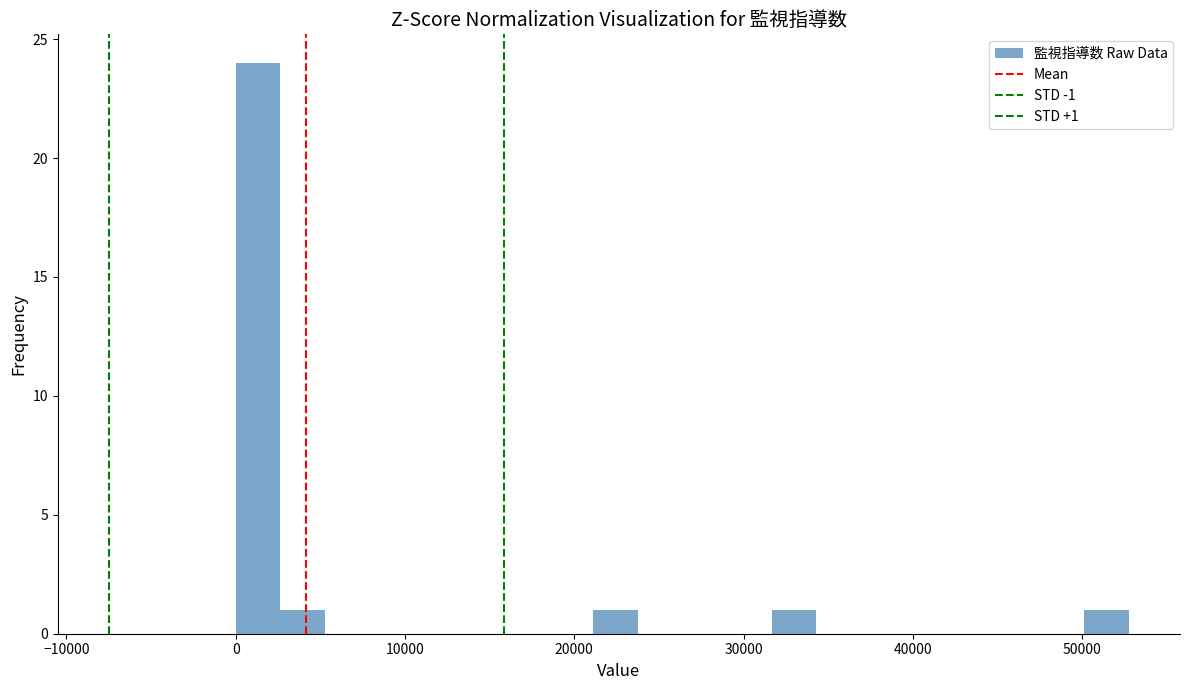

Around what value on the x-axis is the tallest bar? Give the approximate position of its centre, as read against the axis.

1000